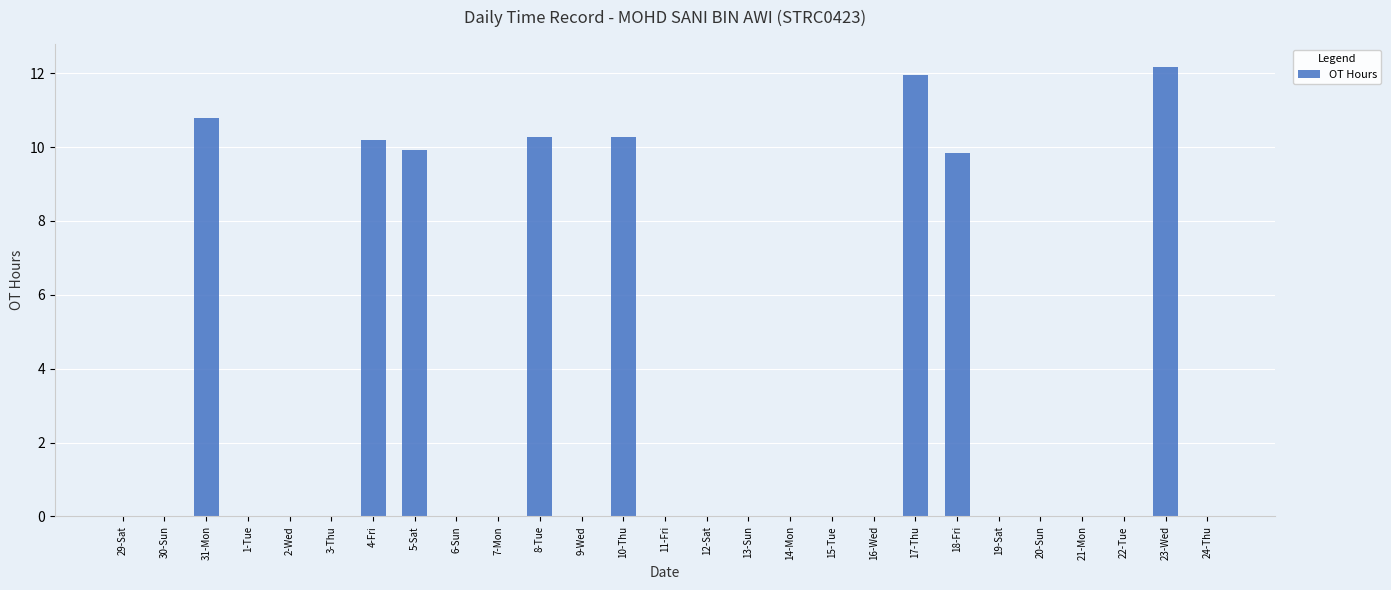

Is it true that the value at 2-Wed is -6.4?

False